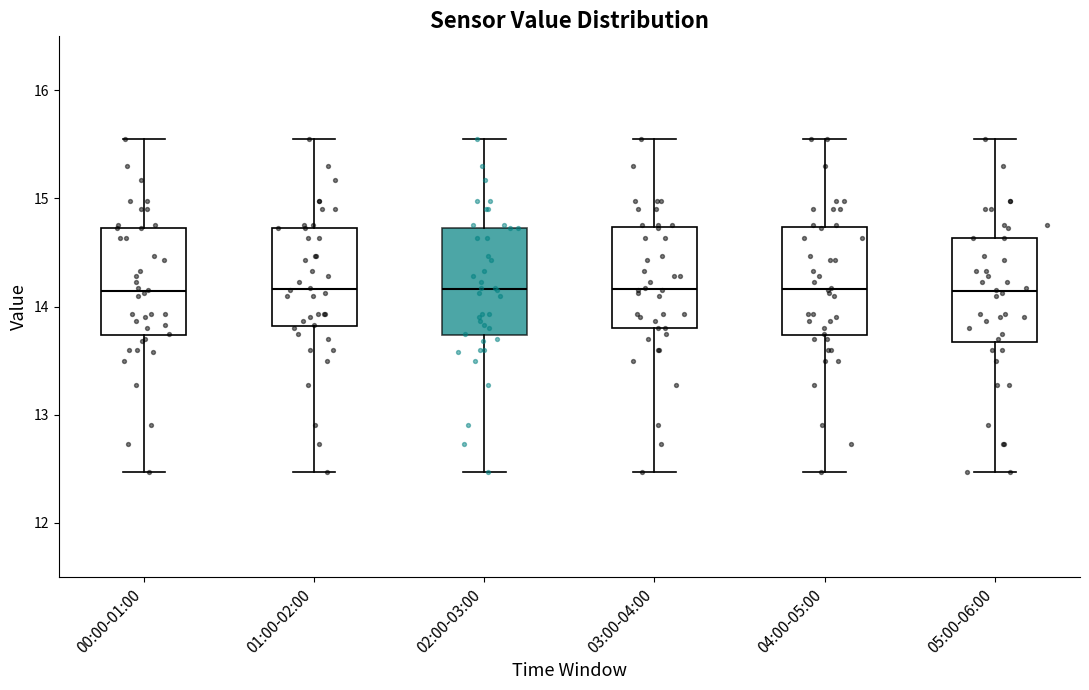

Where is the lower edge of the box for 03:00-04:00 on the y-axis? The values are not printed on the chart, so give them approximately, as read against the axis.

13.8